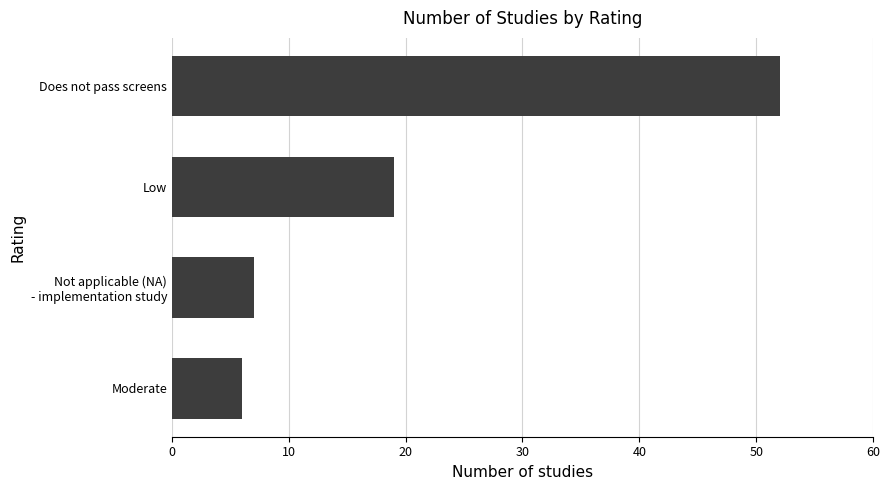

Rank the categories by value from lowest to highest.

Moderate, Not applicable (NA)
- implementation study, Low, Does not pass screens